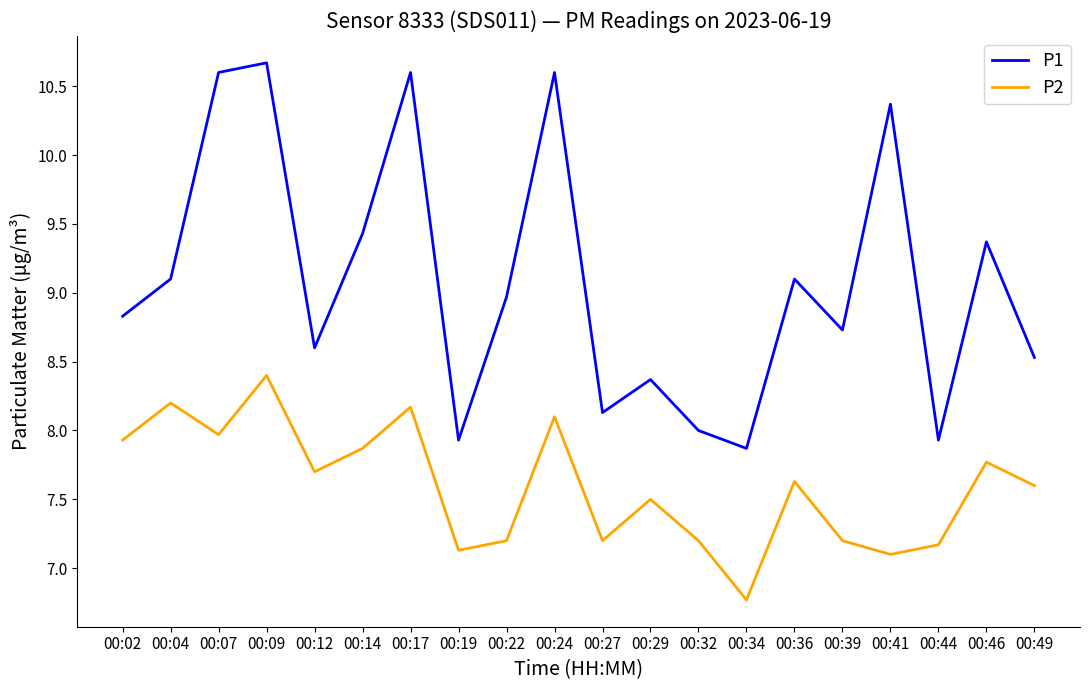

Is the value of P1 at 00:34 greater than the value of P2 at 00:32?

Yes